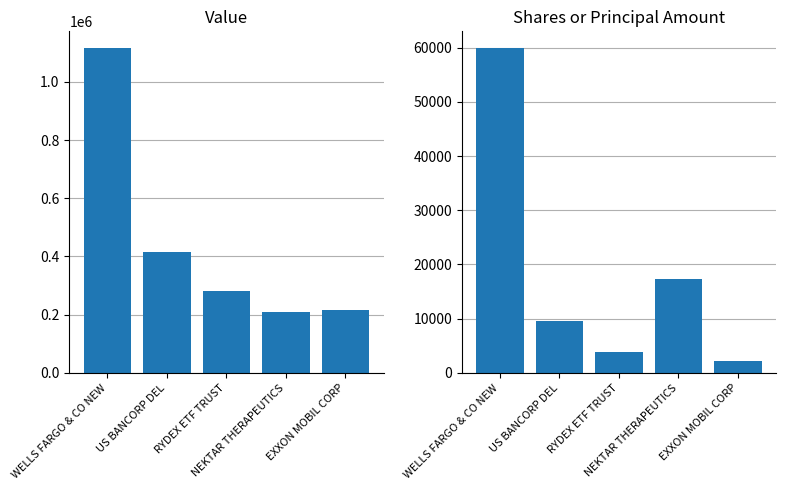

What is the difference between the highest and lowest values at NEKTAR THERAPEUTICS?

192700